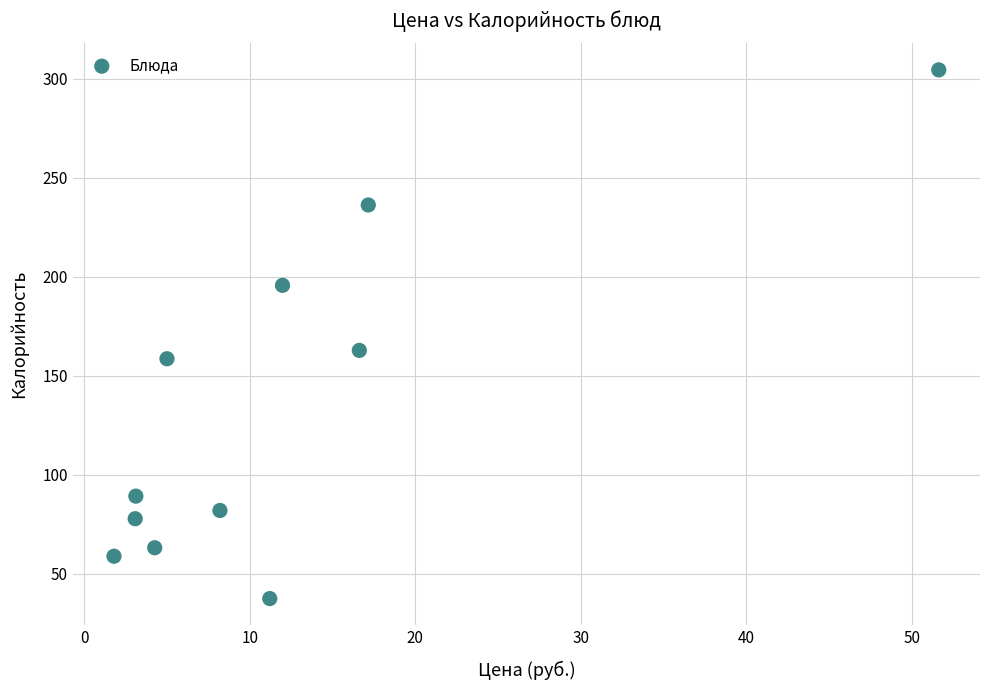

What Y value in the scatter plot is closest to 170?

162.7